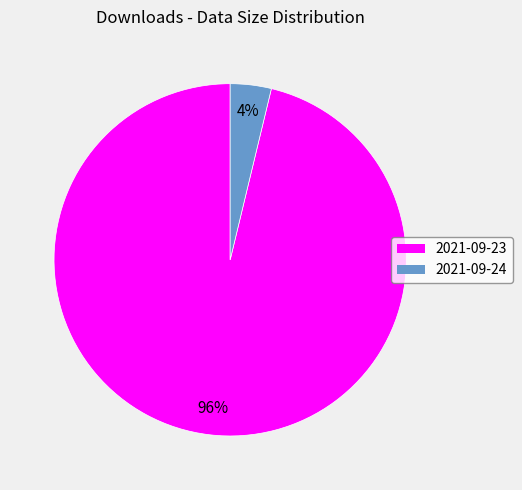

Does any single category account for the majority?

Yes